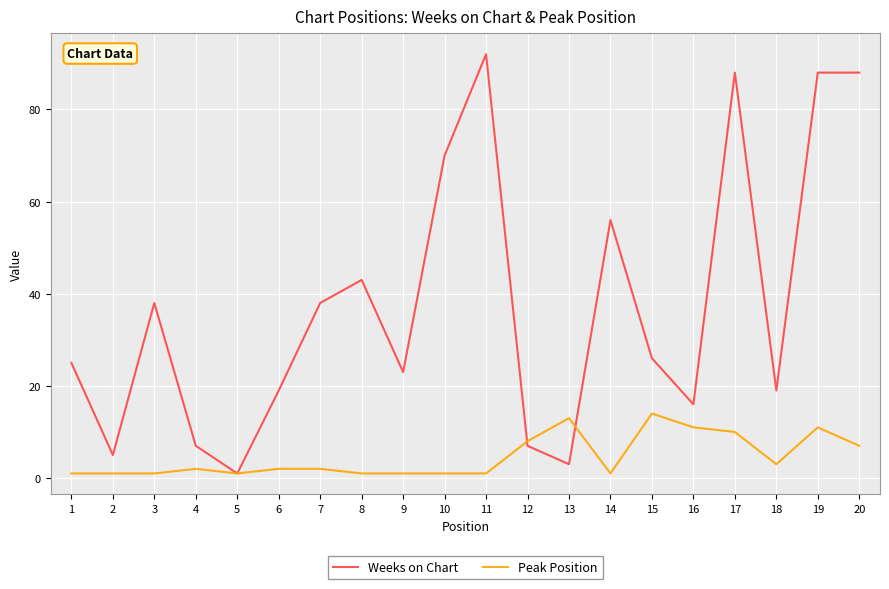

Which series has the widest spread of values?

Weeks on Chart